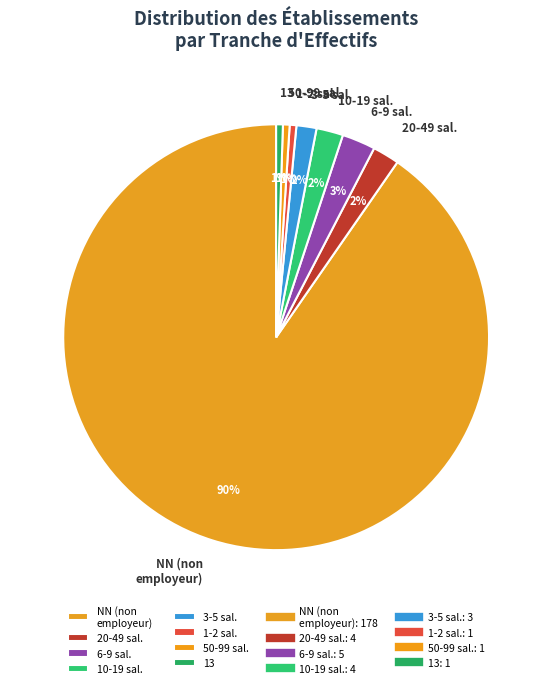

Which has a higher value, 3-5 sal. or 50-99 sal.?

3-5 sal.